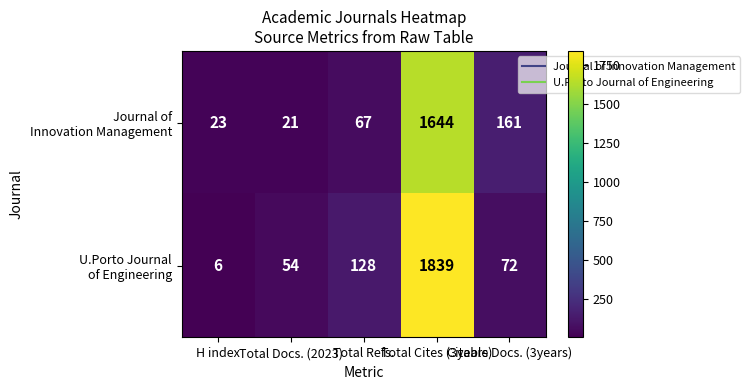

What is the maximum value shown in the chart?

1839